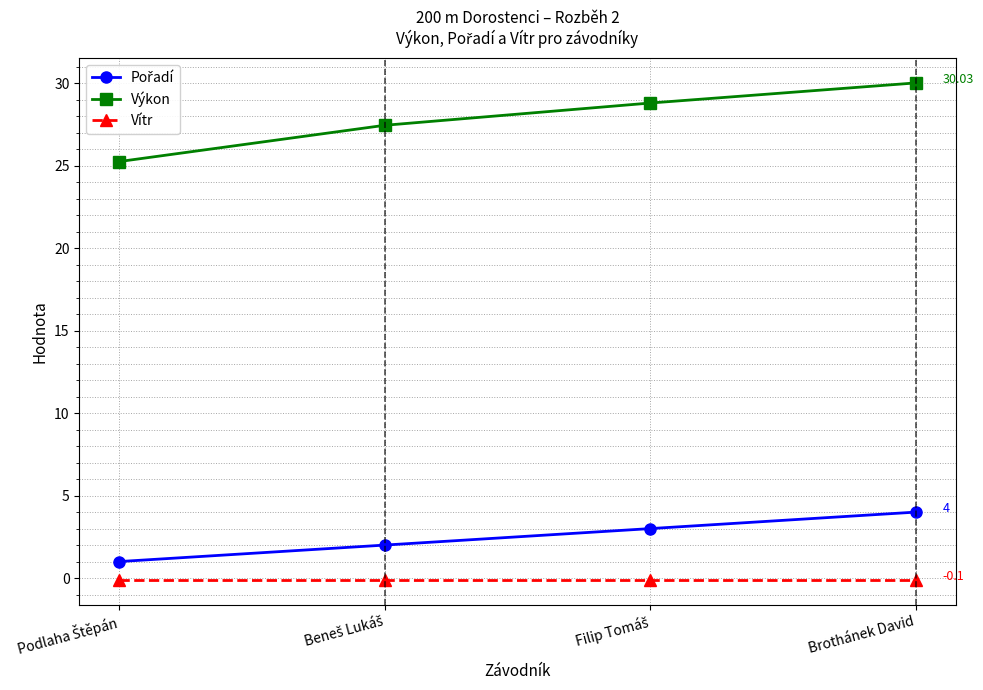

What is the label of the 1st point from the right?

Brothánek David